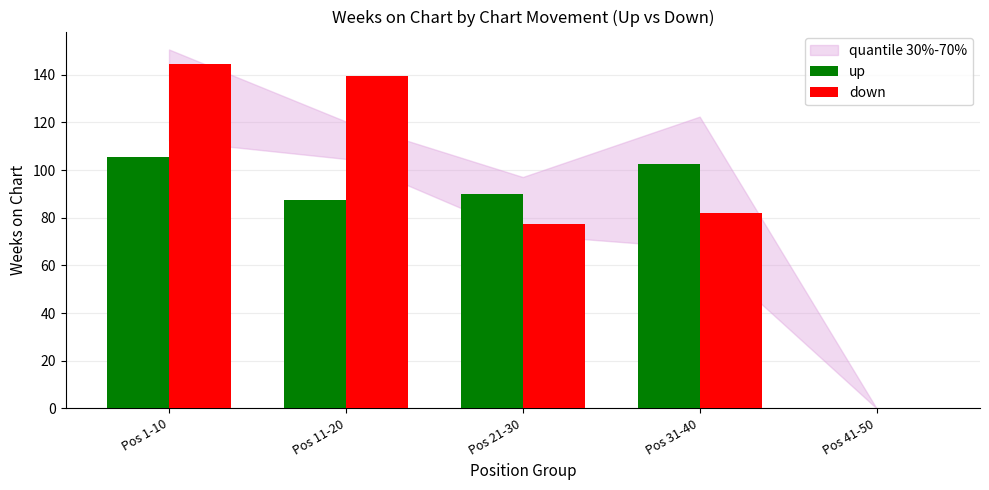

Reading left to right, transcribe all the data shown in this chart.

up: Pos 1-10=105.5	Pos 11-20=87.3	Pos 21-30=90.0	Pos 31-40=102.8	Pos 41-50=0.0
down: Pos 1-10=144.8	Pos 11-20=139.3	Pos 21-30=77.5	Pos 31-40=82.2	Pos 41-50=0.0